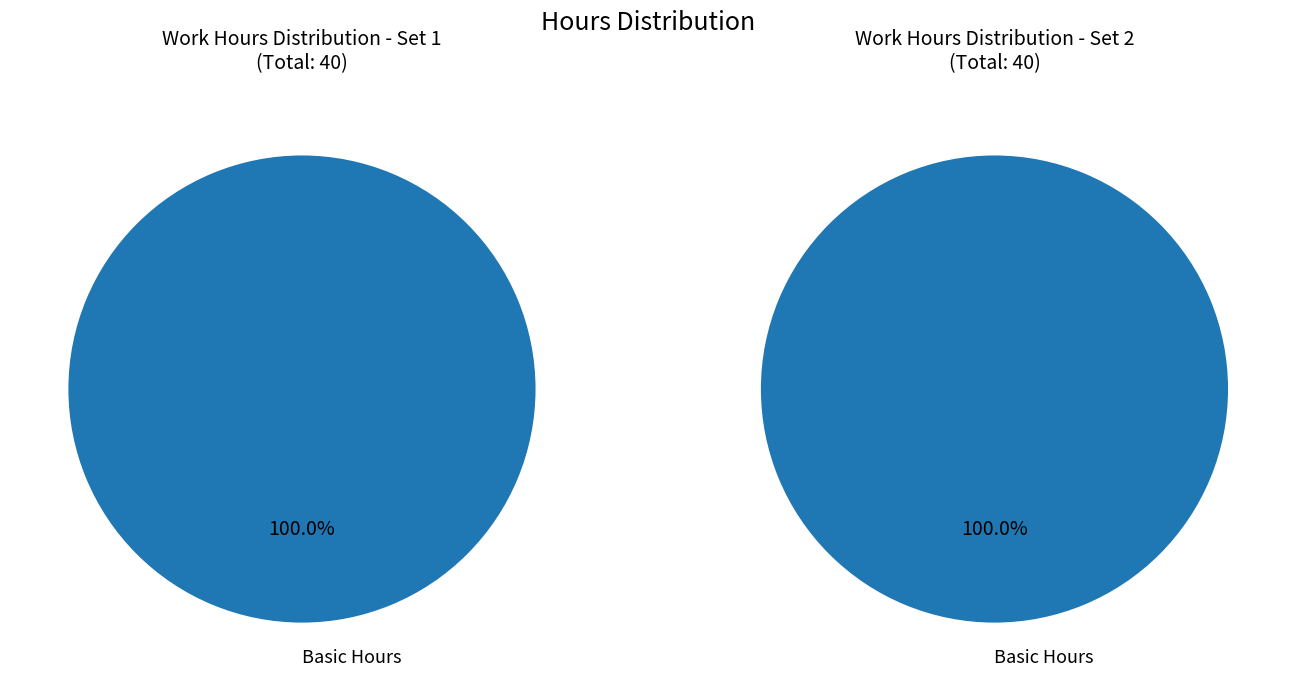

True or false: OT1 accounts for 0% of the total.

True